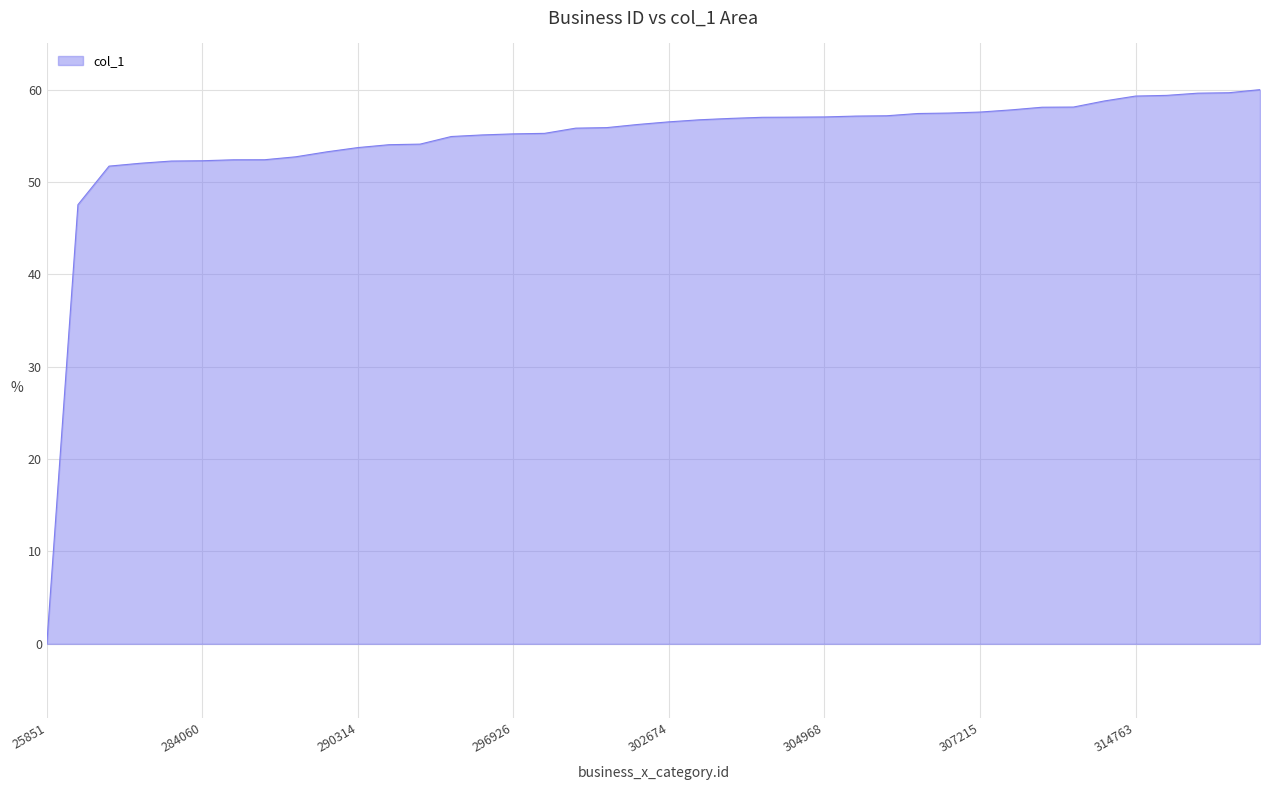

What is the greatest value displayed?

60.0